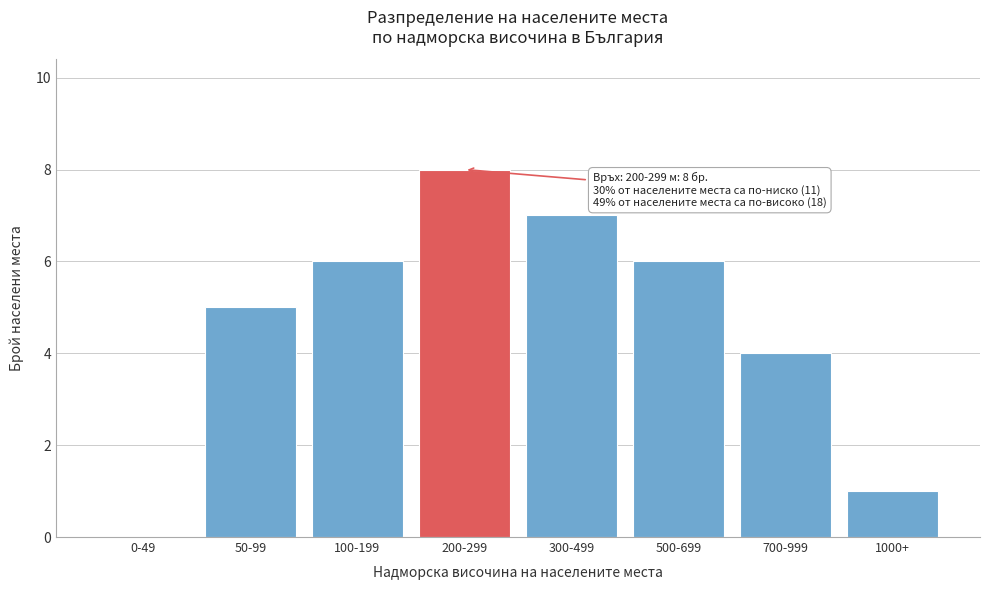

Reading right to left, what are all the values shown in this chart?

1000+=1	700-999=4	500-699=6	300-499=7	200-299=8	100-199=6	50-99=5	0-49=0